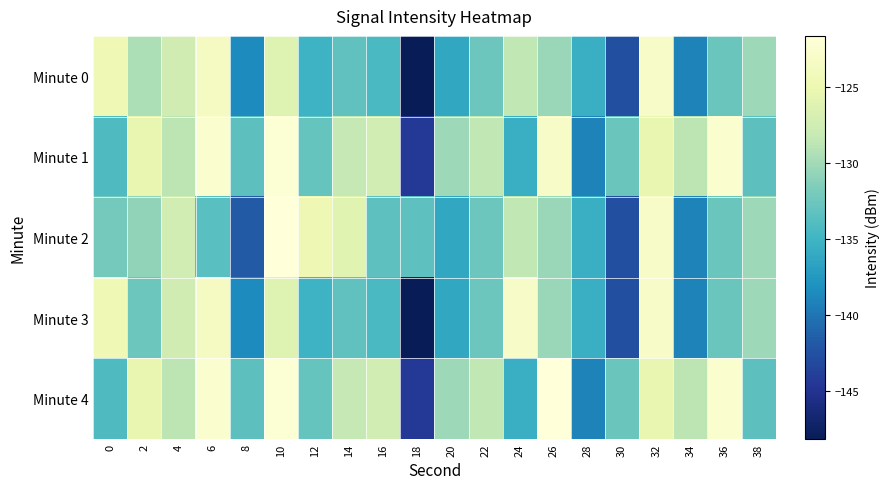

Which series has the largest range (max minus min)?

Minute 0